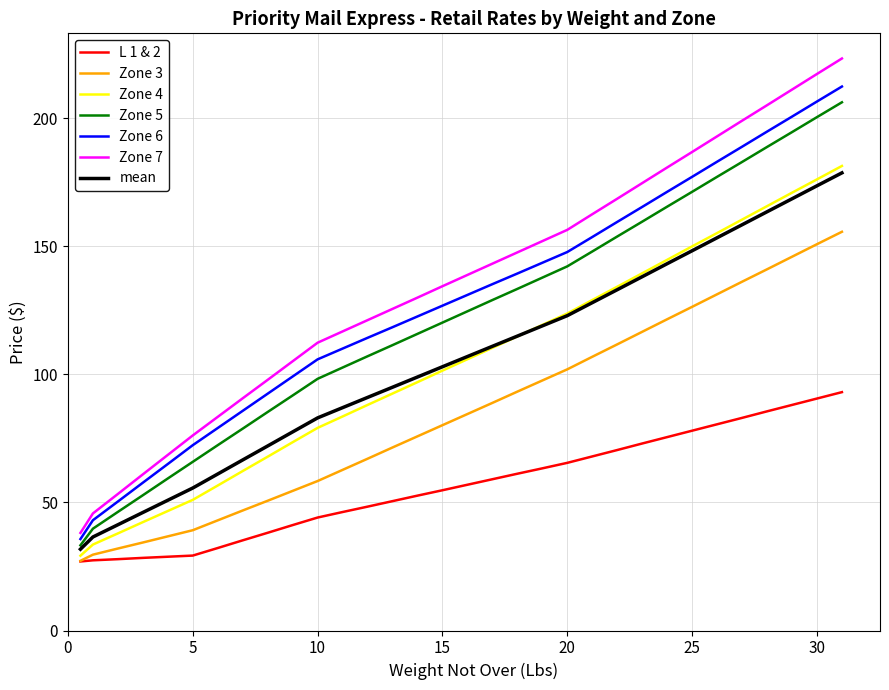

What is the minimum value for mean?

31.7